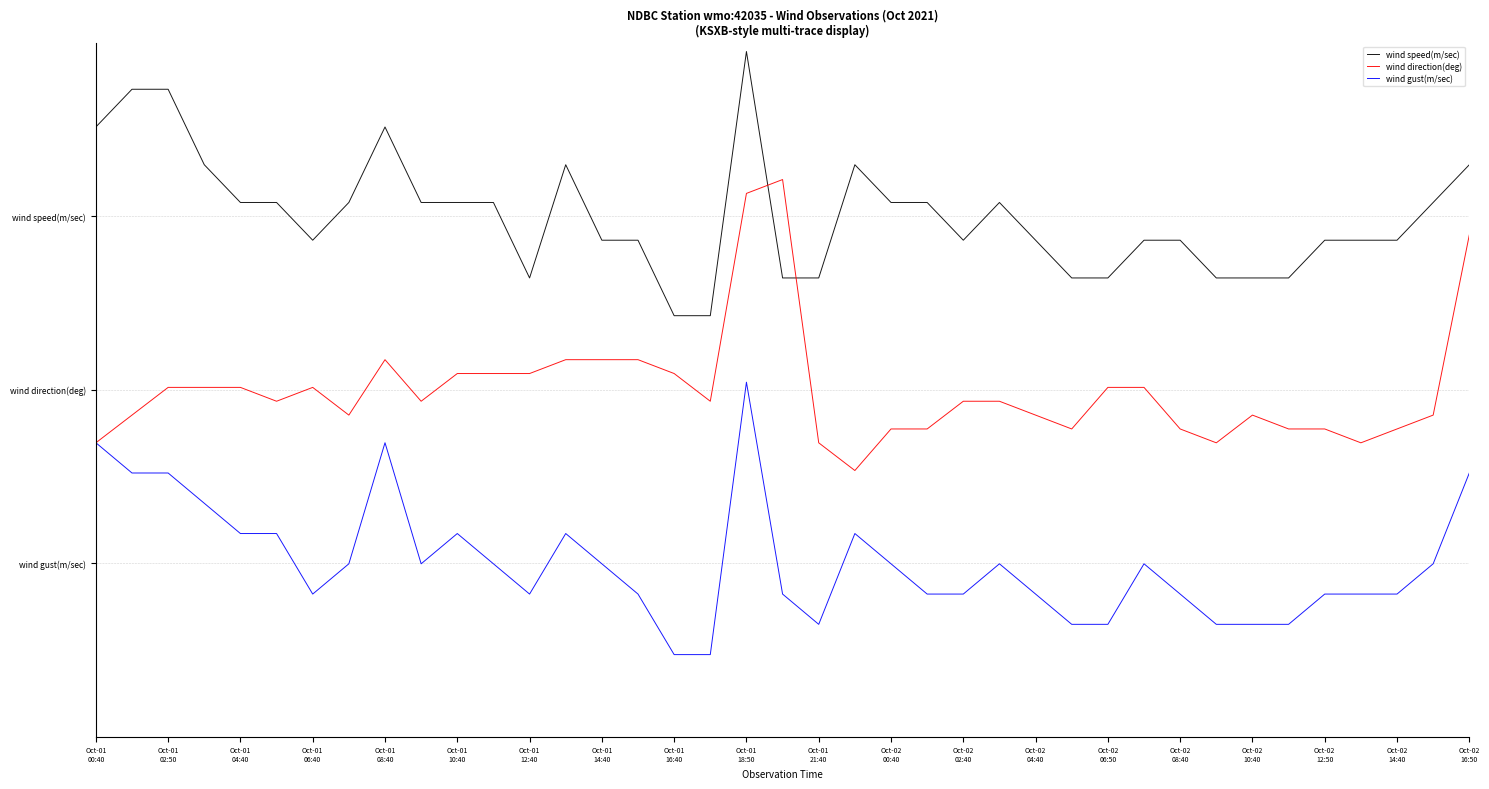

True or false: wind gust(m/sec) has more than 2 points higher than both neighbors.

True